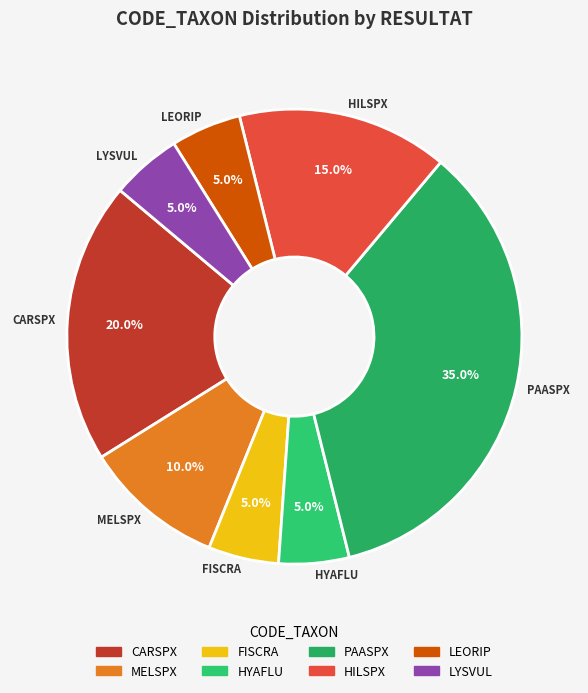

Combined, do LYSVUL and HILSPX account for over 50%?

No